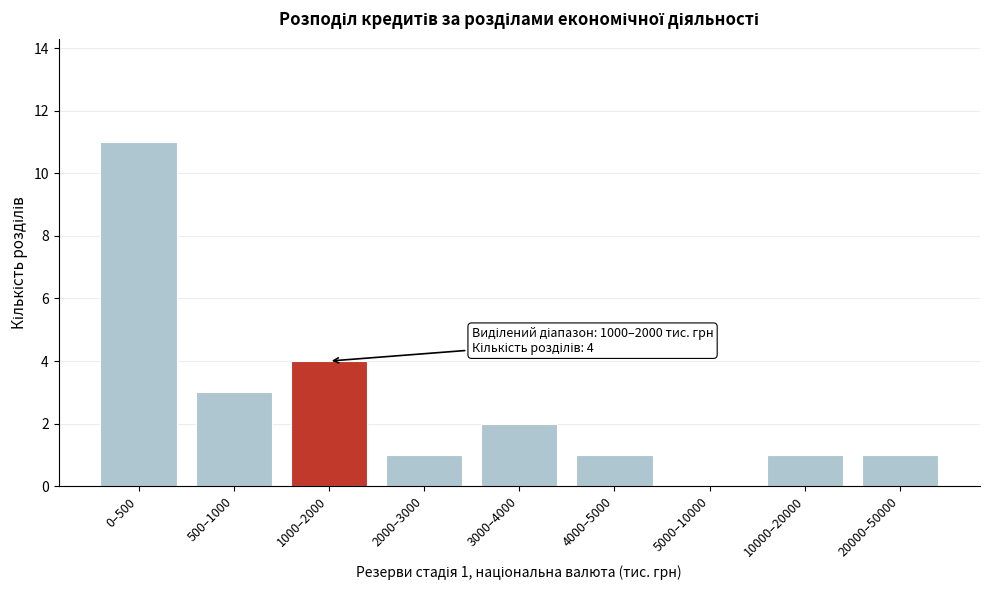

Reading right to left, extract all data points from this chart.

20000–50000=1	10000–20000=1	5000–10000=0	4000–5000=1	3000–4000=2	2000–3000=1	1000–2000=4	500–1000=3	0–500=11